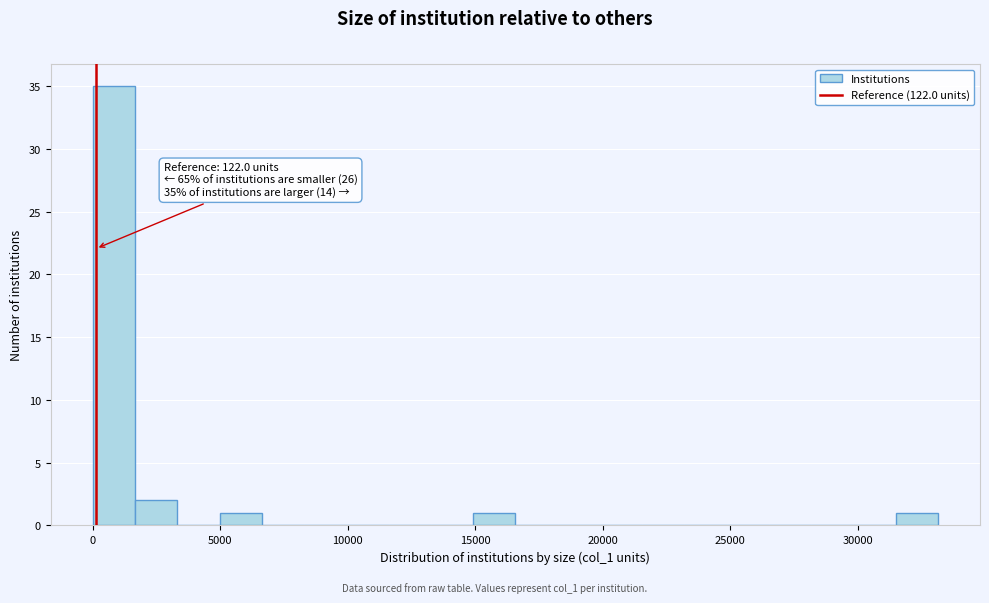

Read against the x-axis, roughly where is the centre of the tallest bar?

1000